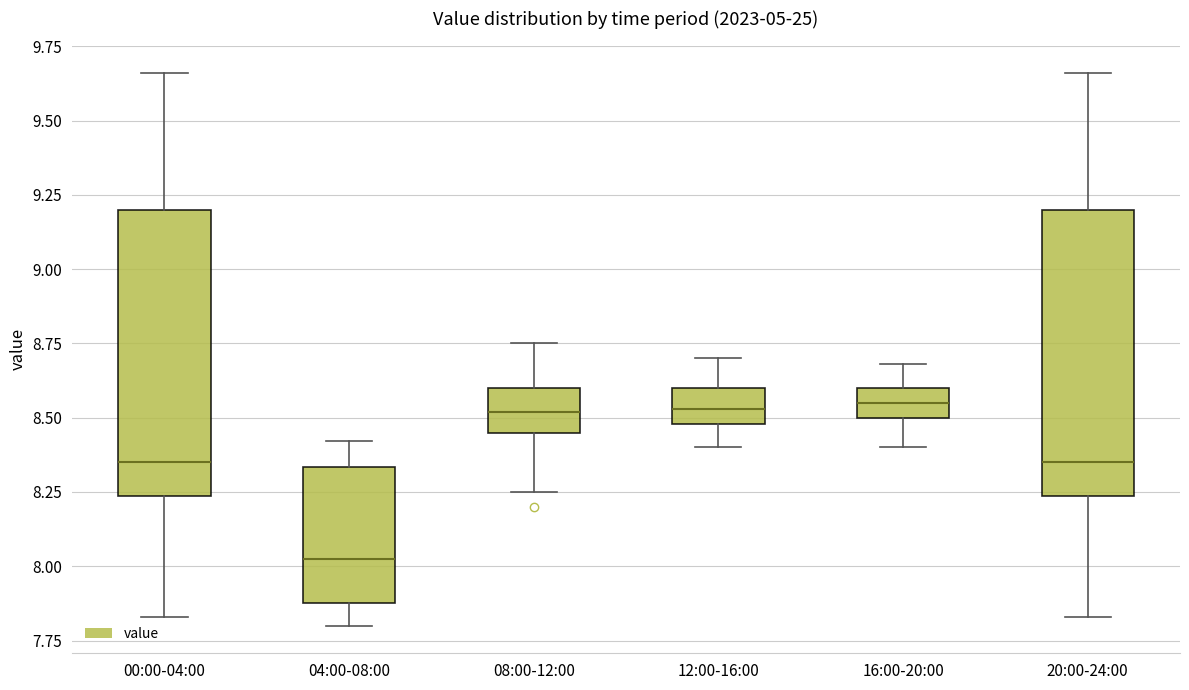

Where does the lower whisker of the box for 00:00-04:00 end on the y-axis? The values are not printed on the chart, so give them approximately, as read against the axis.

7.85